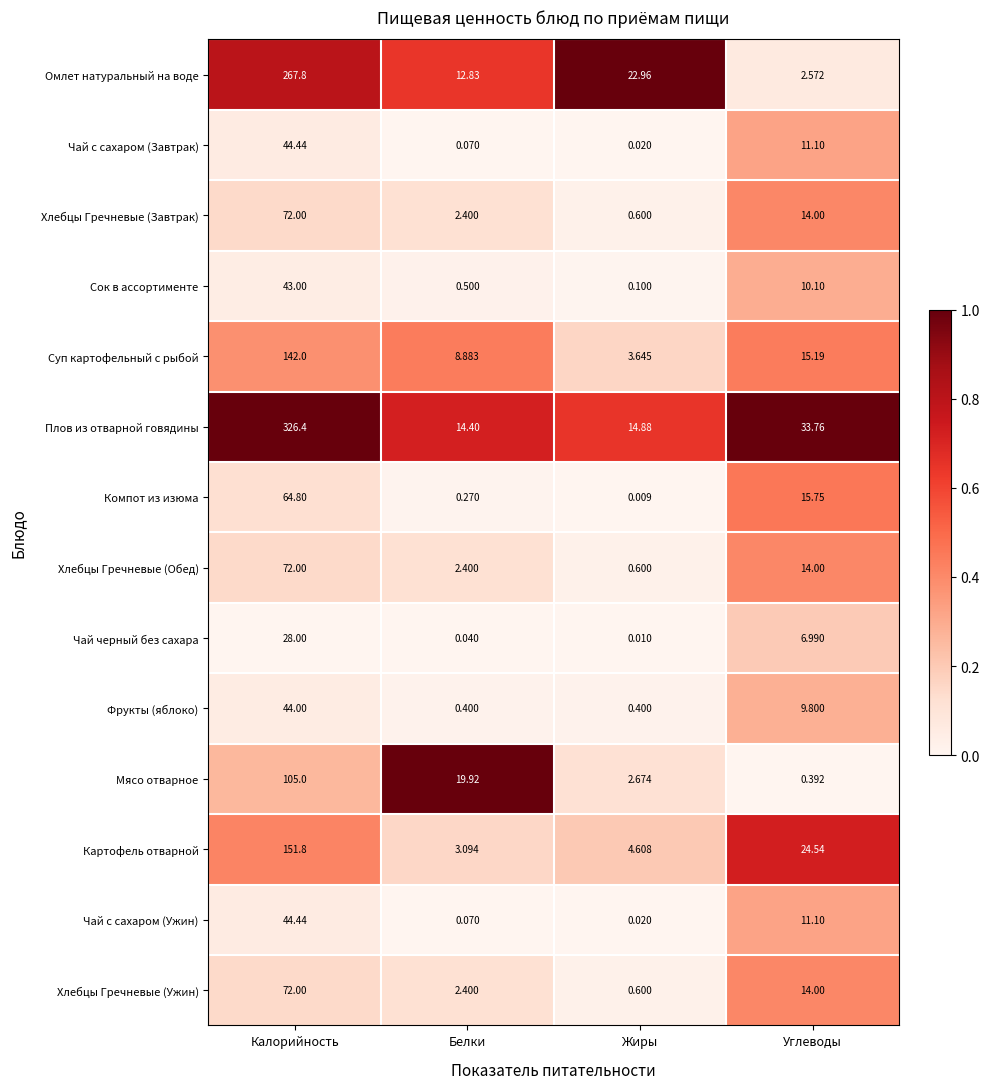

Where does the Хлебцы Гречневые (Обед) series first go above 14?

Калорийность